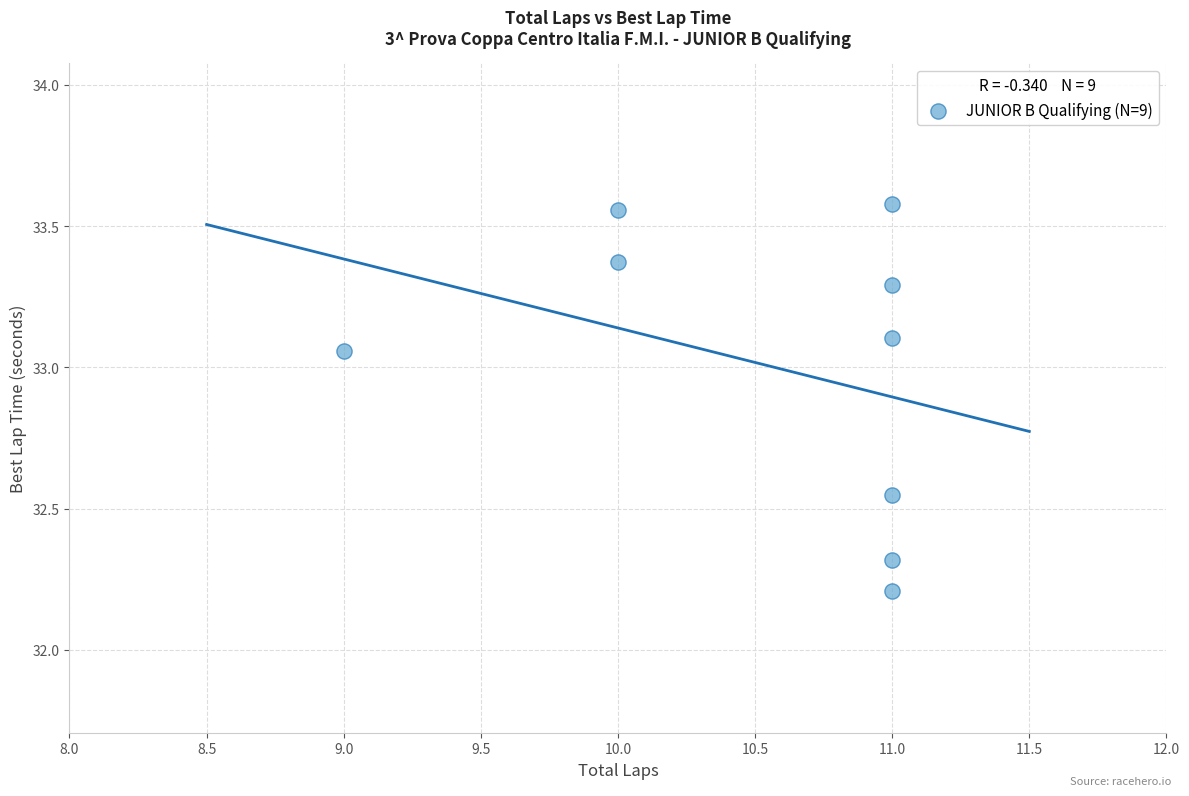

What is the range of X values (max minus min)?

2.0